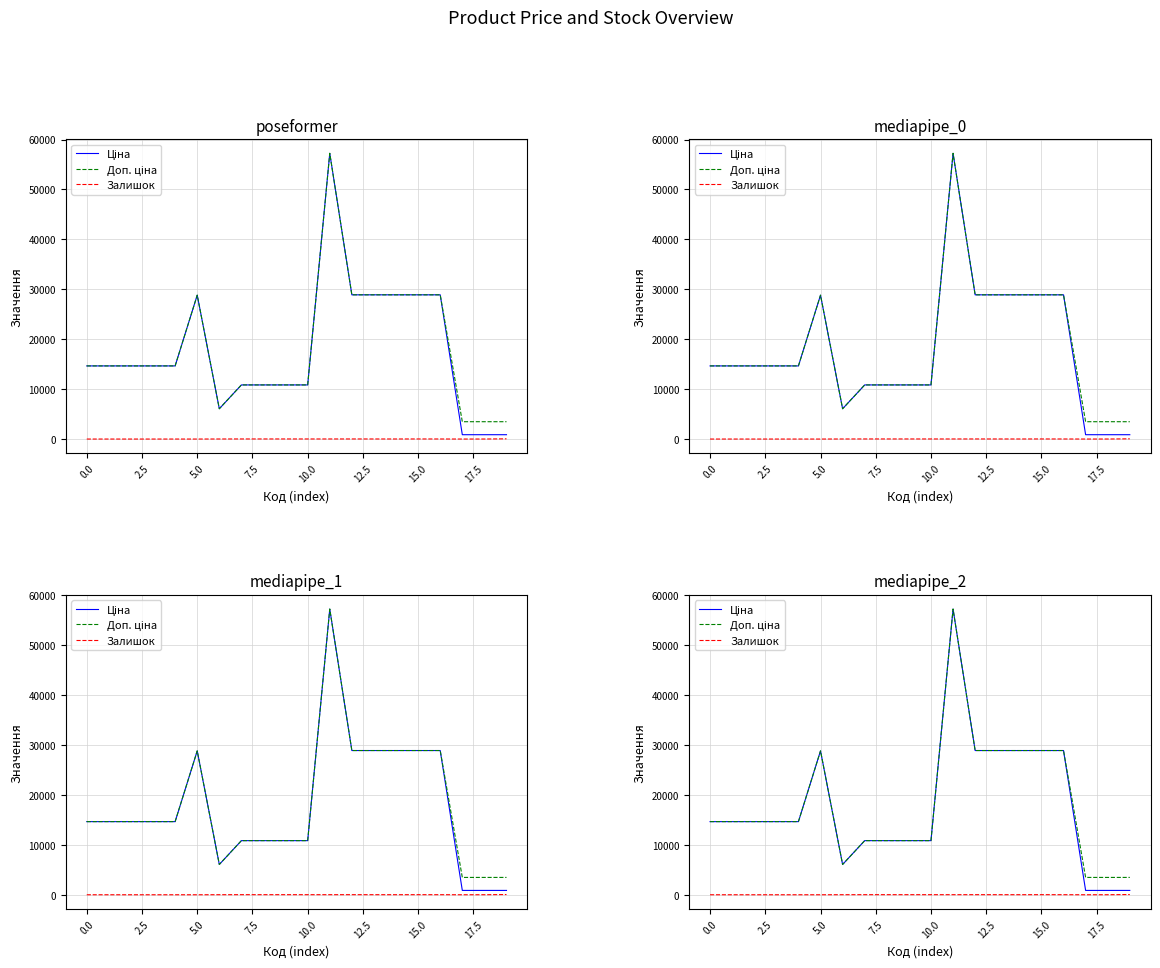

In Ціна, how many points are higher than both neighbors (excluding endpoints)?

2